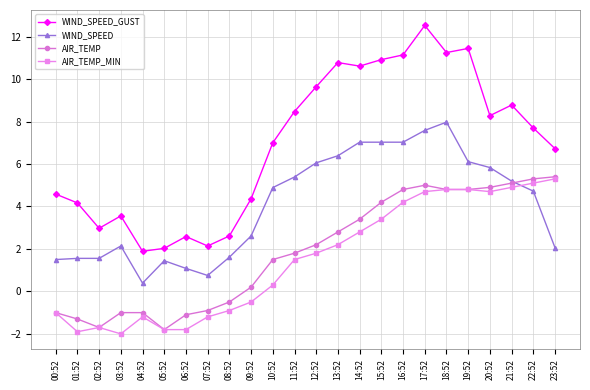

At which category does AIR_TEMP reach its first local valley?

02:52